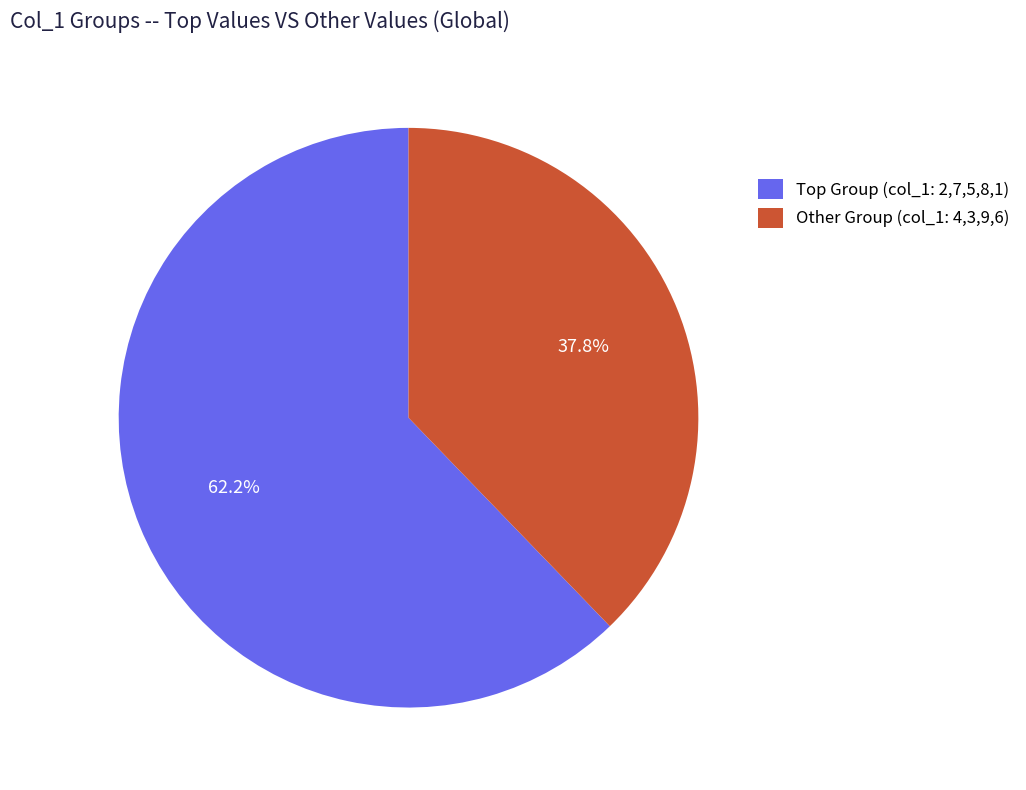

What portion of the pie excludes Other Group (col_1: 4,3,9,6)?

62.2%